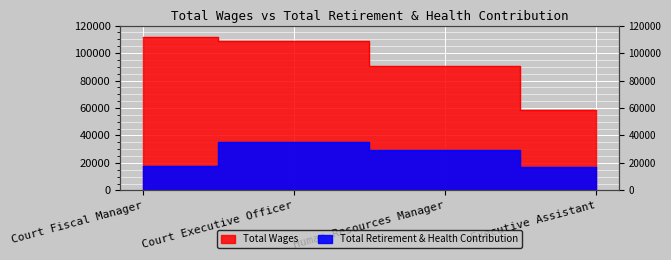

How many lines are shown in the chart?

2